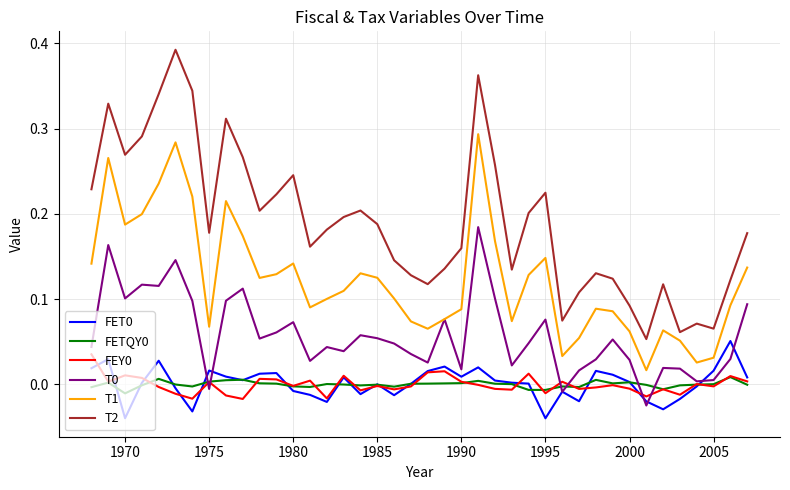

True or false: T0 has more than 0 interior local peaks.

True